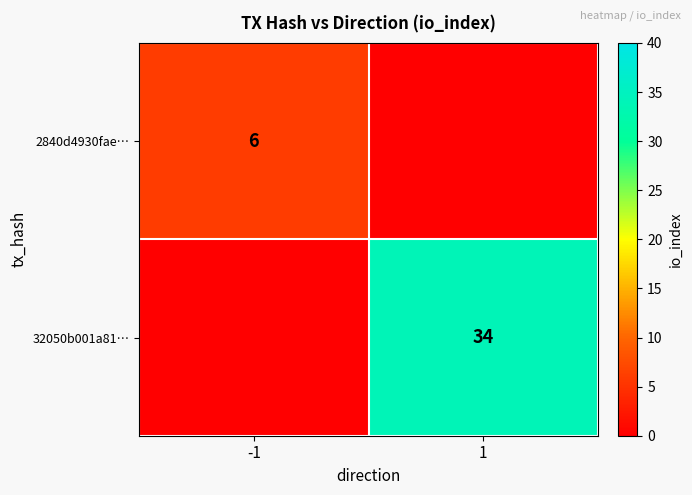

The 32050b001a81… series shows 34 at 1. True or false?

True